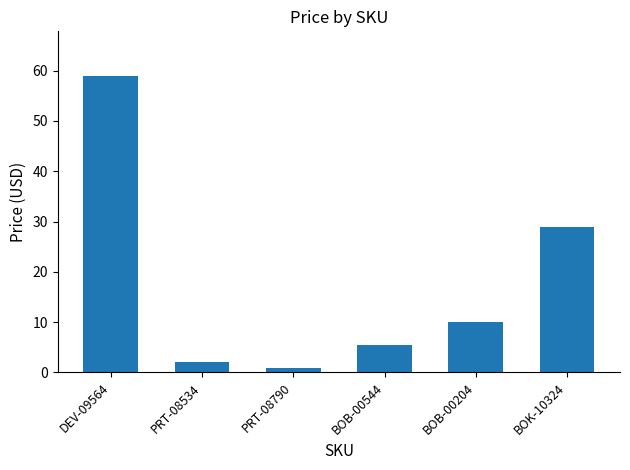

Rank the categories by value from lowest to highest.

PRT-08790, PRT-08534, BOB-00544, BOB-00204, BOK-10324, DEV-09564